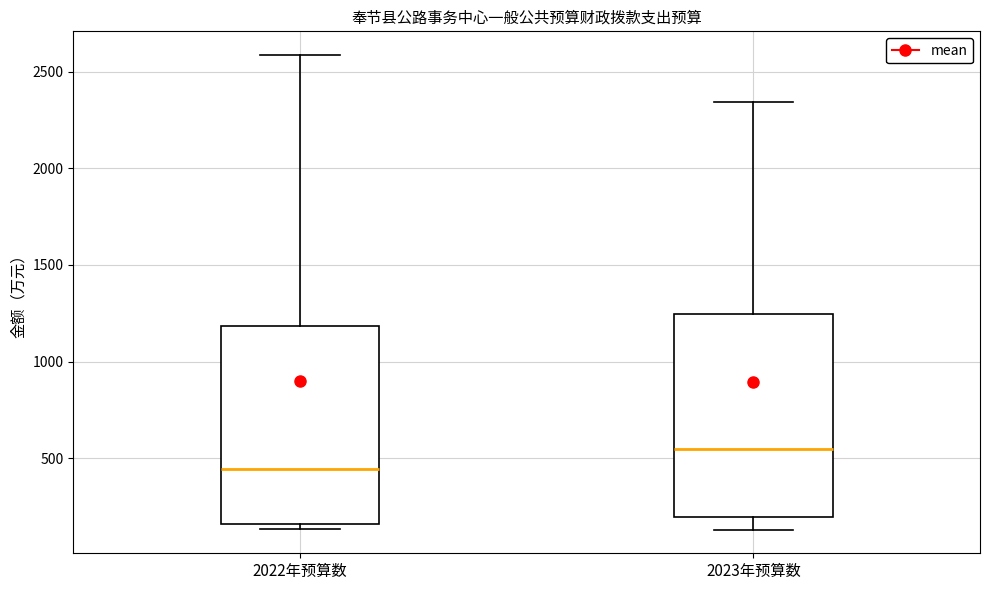

Reading left to right, transcribe this box plot: for each box, give where its median line is, the range the box spans, and where its two whiskers end, as read against the y-axis. The values are not printed on the chart, so give them approximately, as read against the axis.

2022年预算数: median 450, box 150 to 1200, whiskers 150 (just below the box's lower edge) to 2600
2023年预算数: median 550, box 200 to 1250, whiskers 150 to 2350